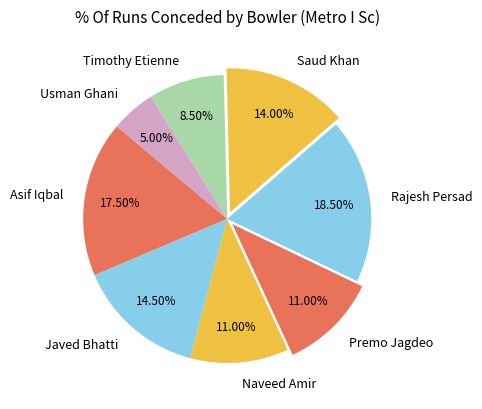

Is there any slice that represents more than half of the pie?

No